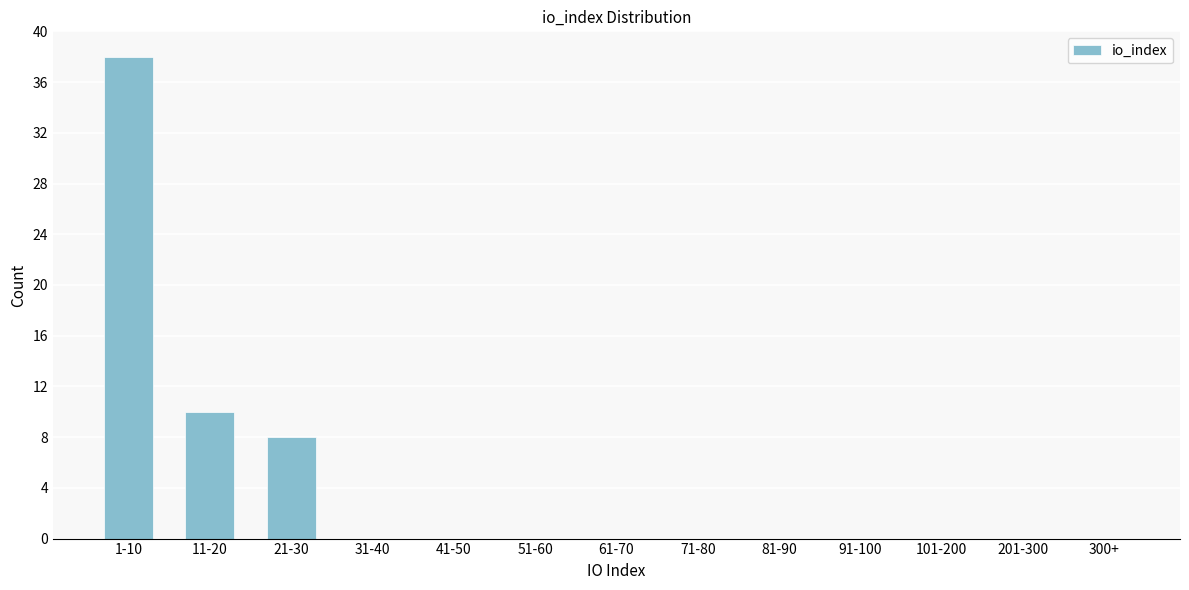

Reading right to left, extract all data points from this chart.

300+=0	201-300=0	101-200=0	91-100=0	81-90=0	71-80=0	61-70=0	51-60=0	41-50=0	31-40=0	21-30=8	11-20=10	1-10=38